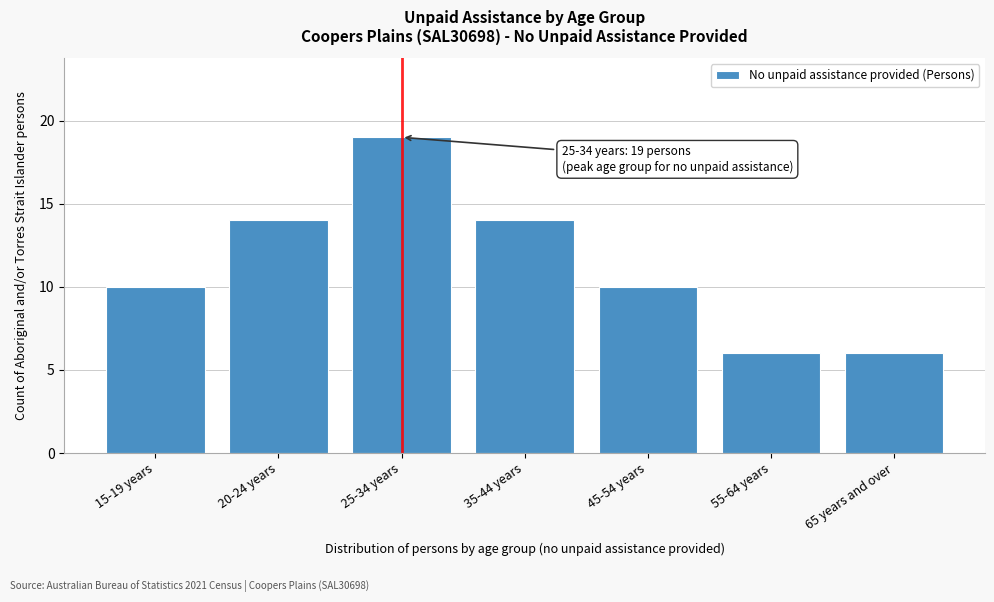

Reading left to right, what are all the values shown in this chart?

15-19 years=10	20-24 years=14	25-34 years=19	35-44 years=14	45-54 years=10	55-64 years=6	65 years and over=6